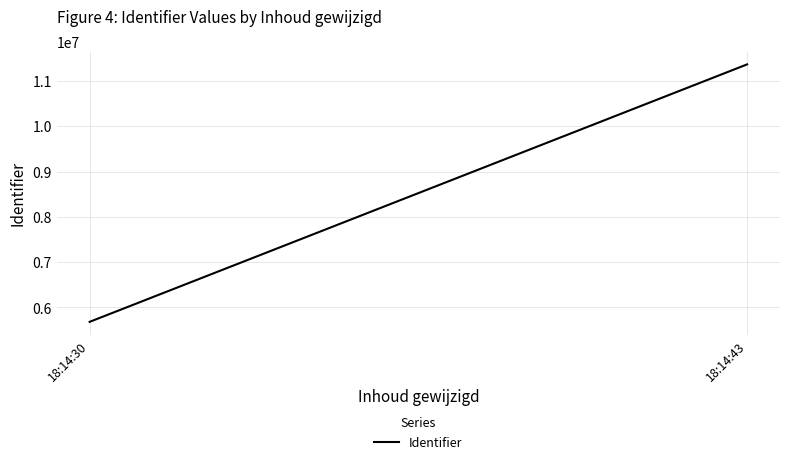

Is this an area chart (filled region under the line)?

No